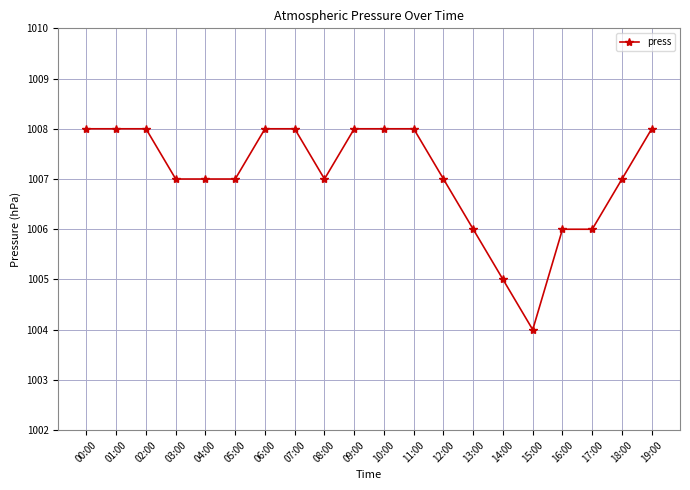

Reading left to right, extract all data points from this chart.

1008	1008	1008	1007	1007	1007	1008	1008	1007	1008	1008	1008	1007	1006	1005	1004	1006	1006	1007	1008